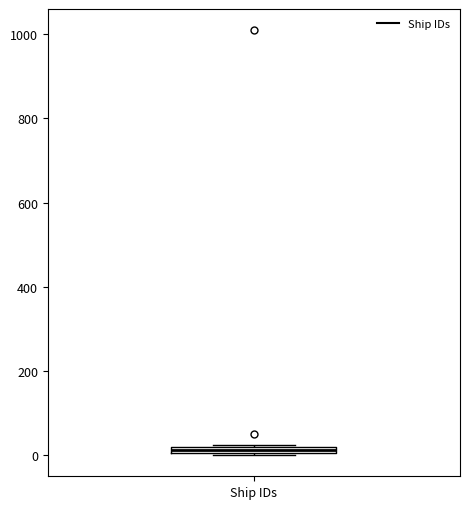

Where is the upper edge of the box for Ship IDs on the y-axis? The values are not printed on the chart, so give them approximately, as read against the axis.

20